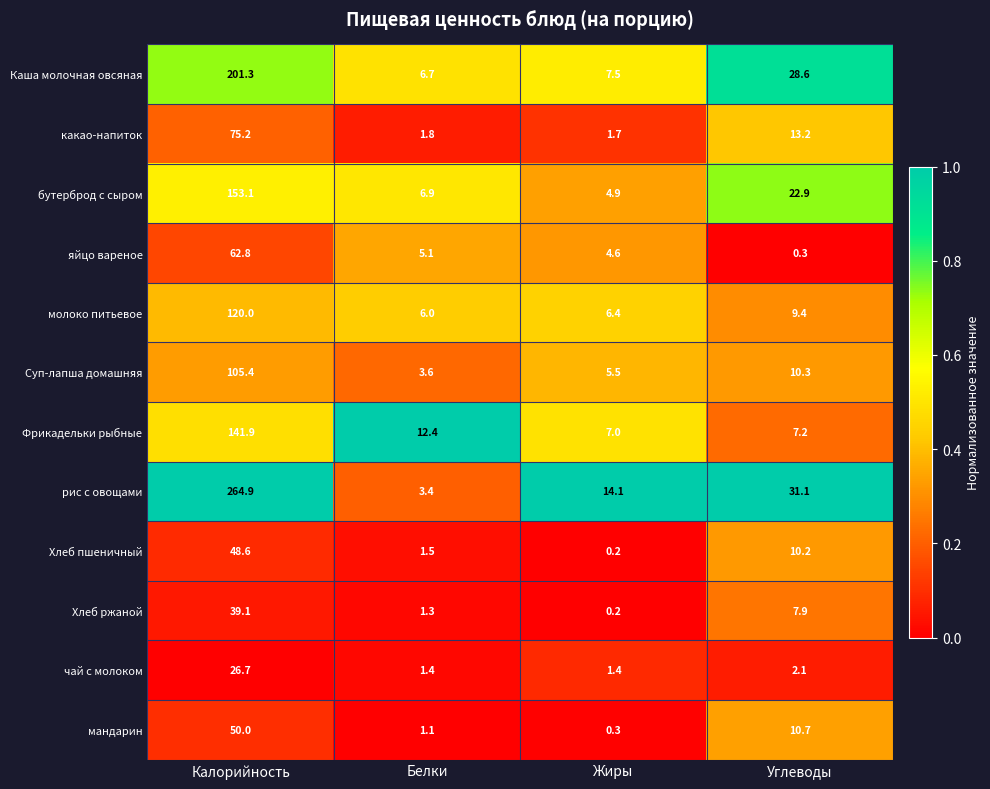

The Хлеб пшеничный series shows 0.2 at Жиры. True or false?

True